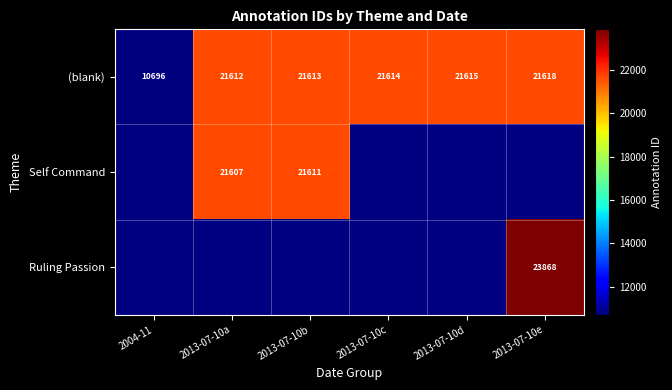

At which label does (blank) reach its minimum?

2004-11